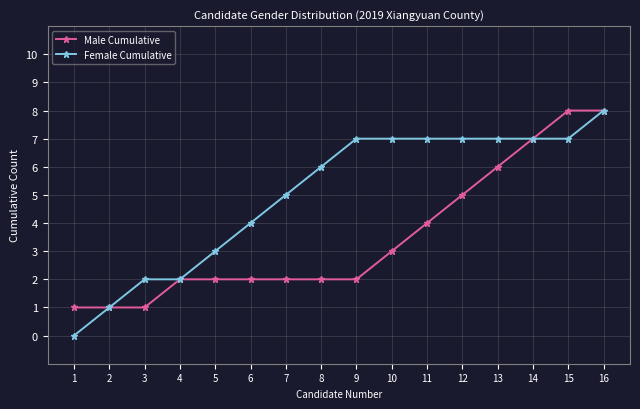

At 6, list the series in order from smallest to largest.

Male Cumulative, Female Cumulative